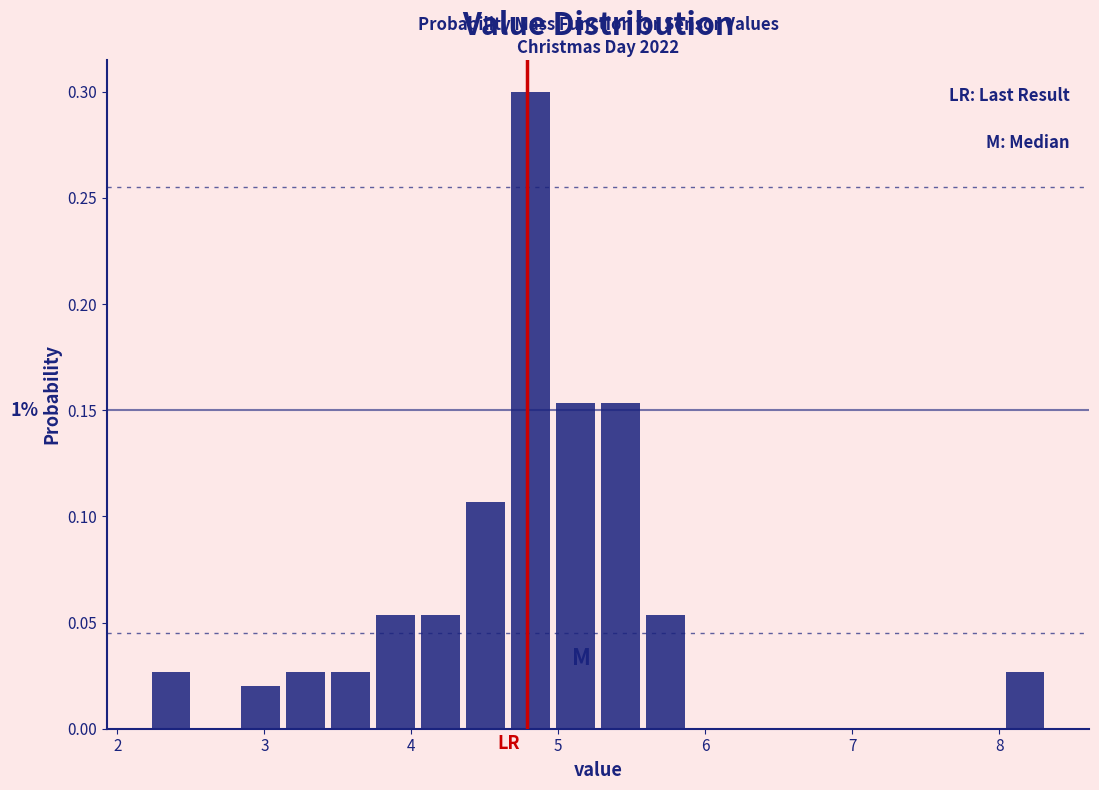

Read against the x-axis, roughly where is the centre of the tallest bar?

4.8